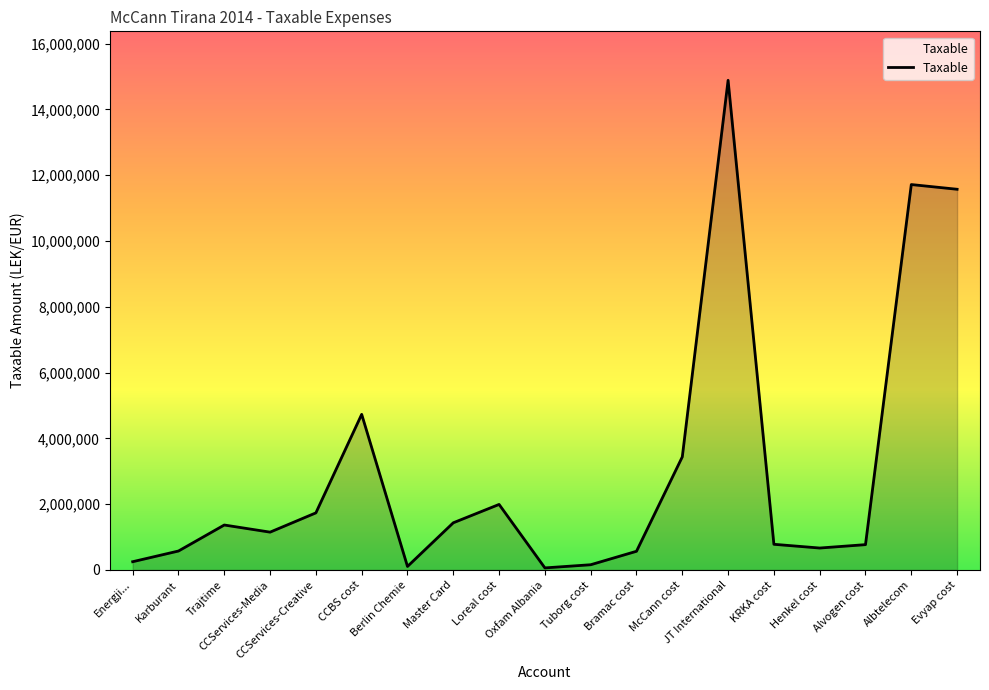

What is the smallest value displayed?

61813.2